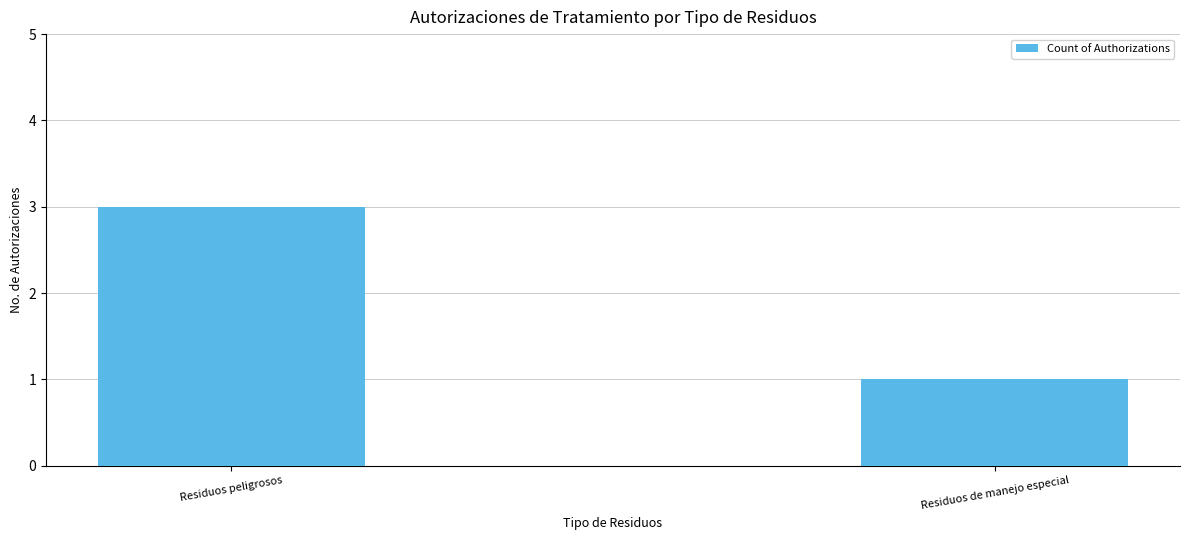

Which category has the lowest value across all series?

Residuos de manejo especial